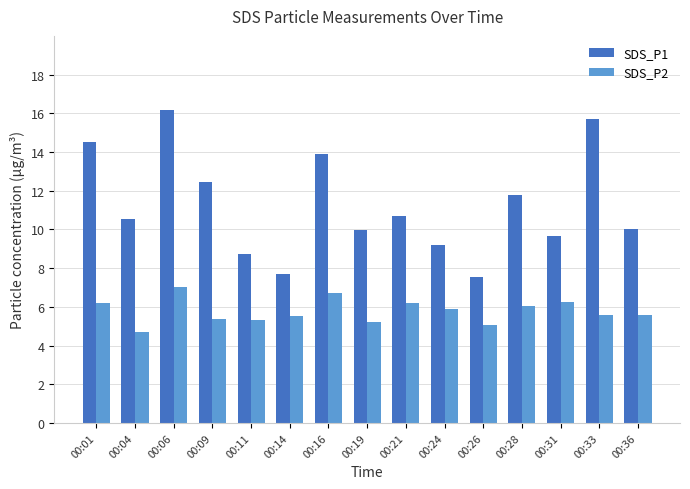

At how many categories does at least one series exceed 9?

12